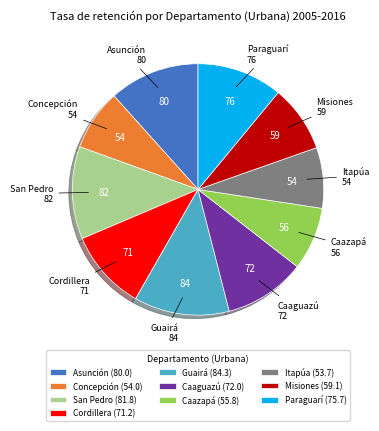

True or false: Misiones (59.1) accounts for 9% of the total.

True